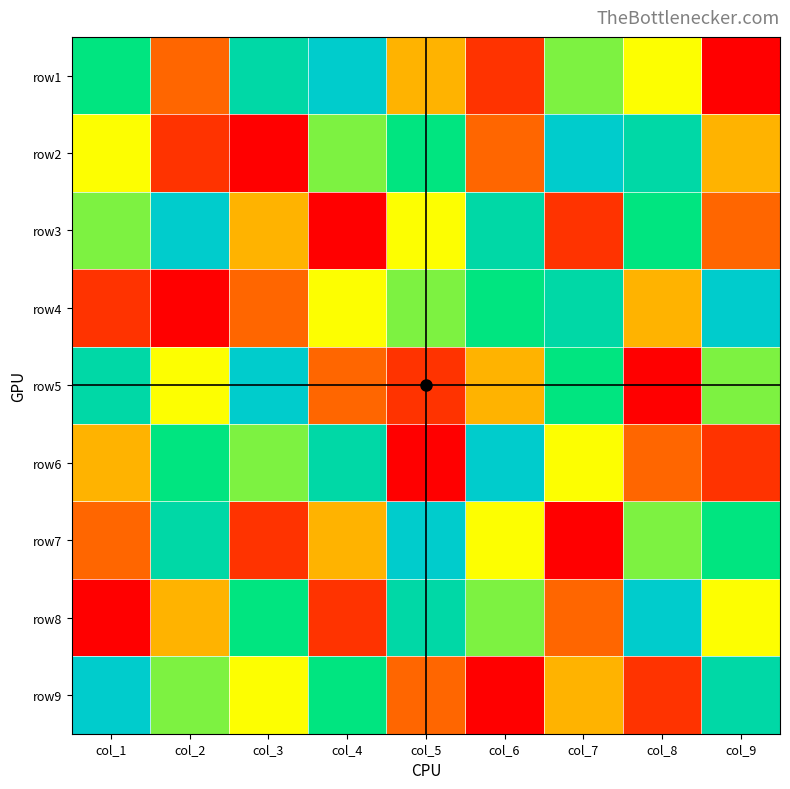

What is the difference between the row3 values at col_3 and col_4?

3